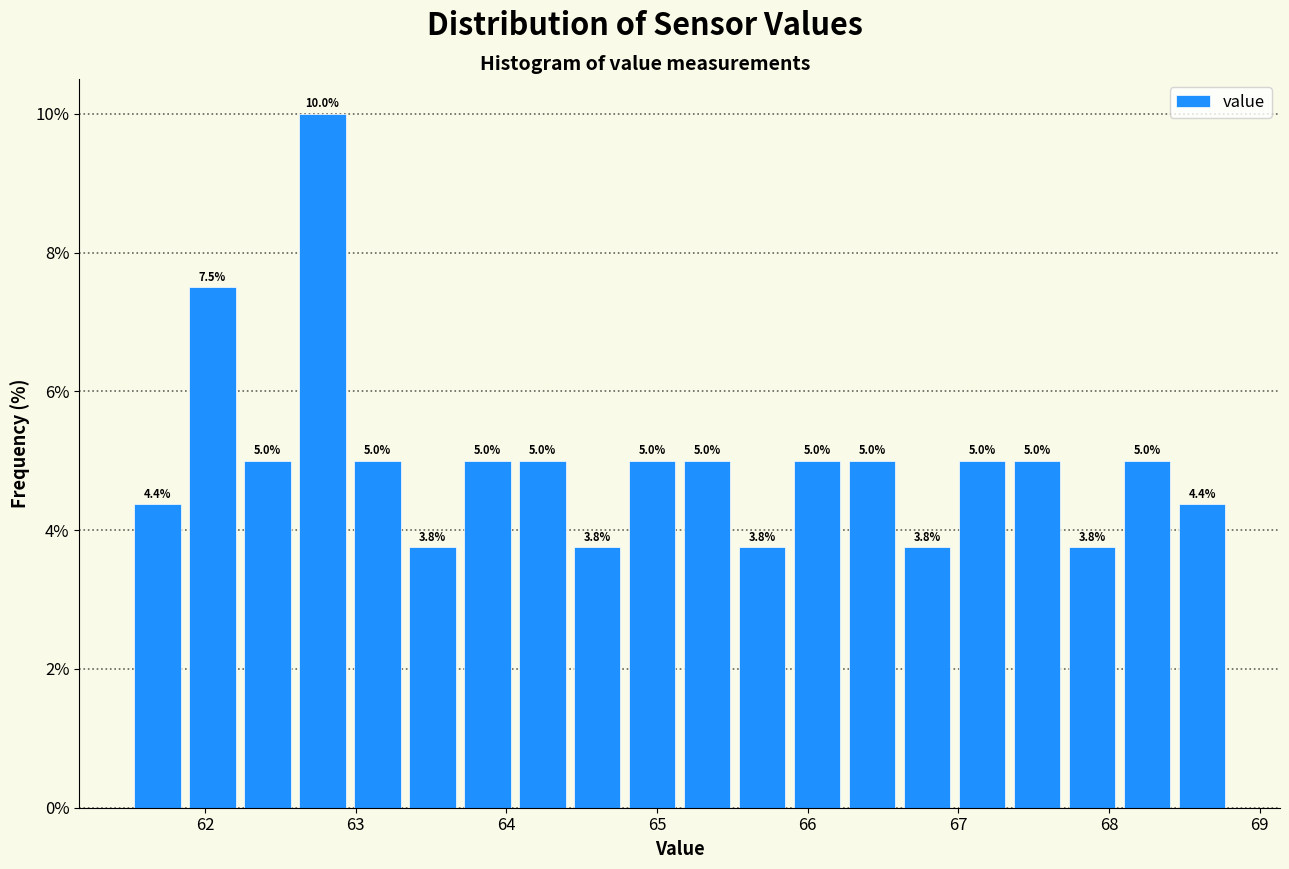

Around what value on the x-axis is the tallest bar? Give the approximate position of its centre, as read against the axis.

62.8